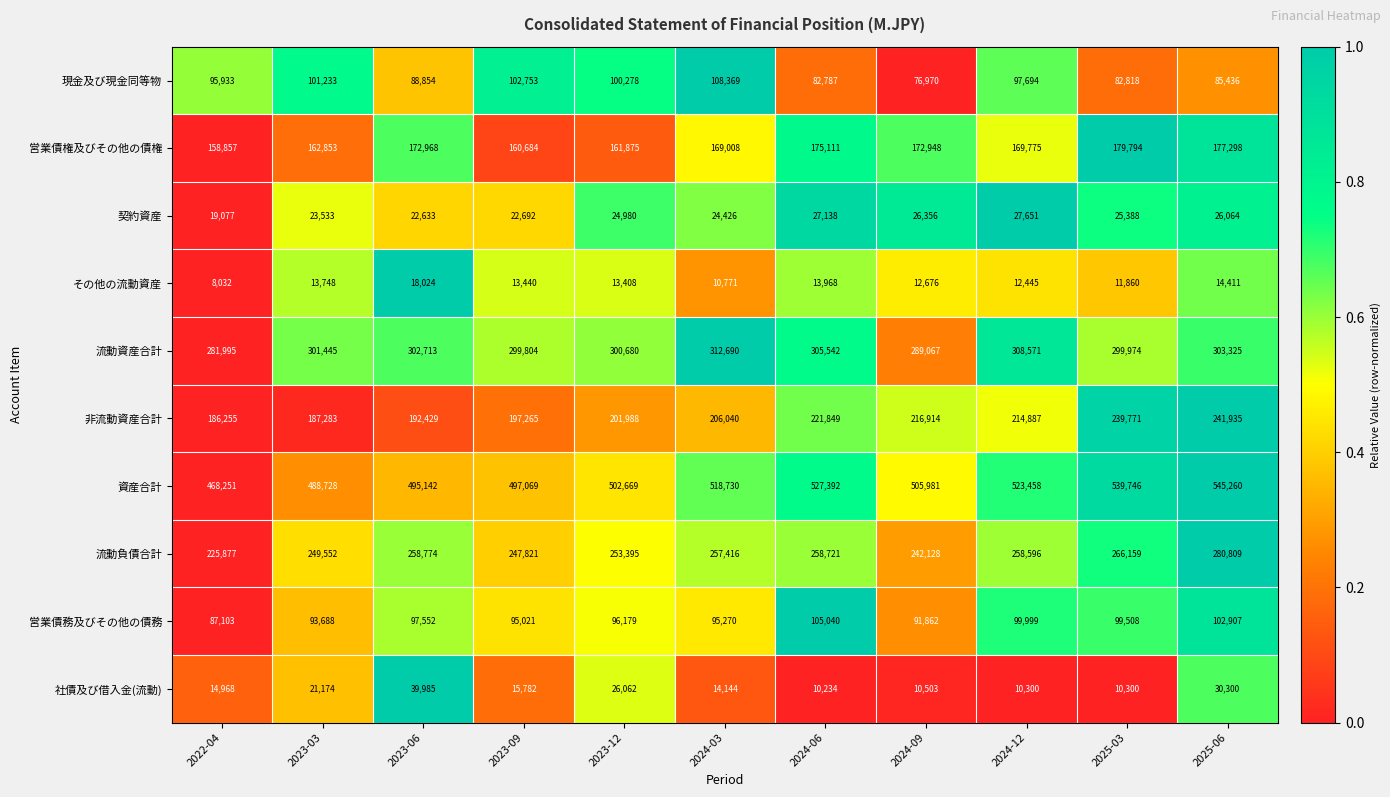

List the series in order of their peak value, highest first.

資産合計, 流動資産合計, 流動負債合計, 非流動資産合計, 営業債権及びその他の債権, 現金及び現金同等物, 営業債務及びその他の債務, 社債及び借入金(流動), 契約資産, その他の流動資産